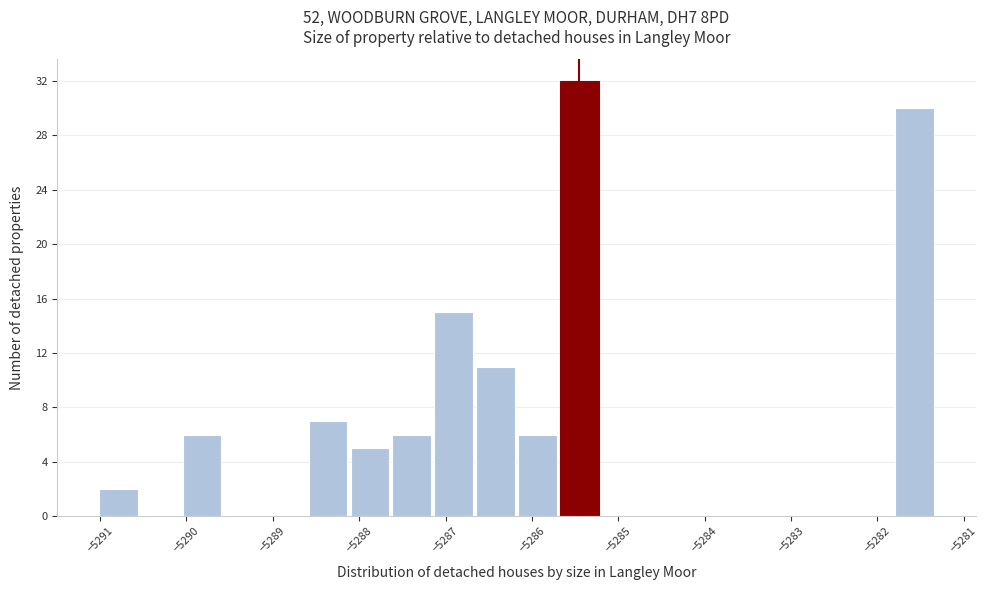

Reading left to right, transcribe this chart: for each bar, give the range it covers on the x-axis and its height. Neither the bar edges nor the heights are printed on the chart, so give them approximately, as read against the axes.

-5291.0 to -5290.5: 2
-5290.5 to -5290.1: 0
-5290.1 to -5289.6: 6
-5289.6 to -5289.1: 0
-5289.1 to -5288.6: 0
-5288.6 to -5288.1: 7
-5288.1 to -5287.6: 5
-5287.6 to -5287.1: 6
-5287.1 to -5286.7: 15
-5286.7 to -5286.2: 11
-5286.2 to -5285.7: 6
-5285.7 to -5285.2: 32
-5285.2 to -5284.7: 0
-5284.7 to -5284.2: 0
-5284.2 to -5283.8: 0
-5283.8 to -5283.3: 0
-5283.3 to -5282.8: 0
-5282.8 to -5282.3: 0
-5282.3 to -5281.8: 0
-5281.8 to -5281.3: 30